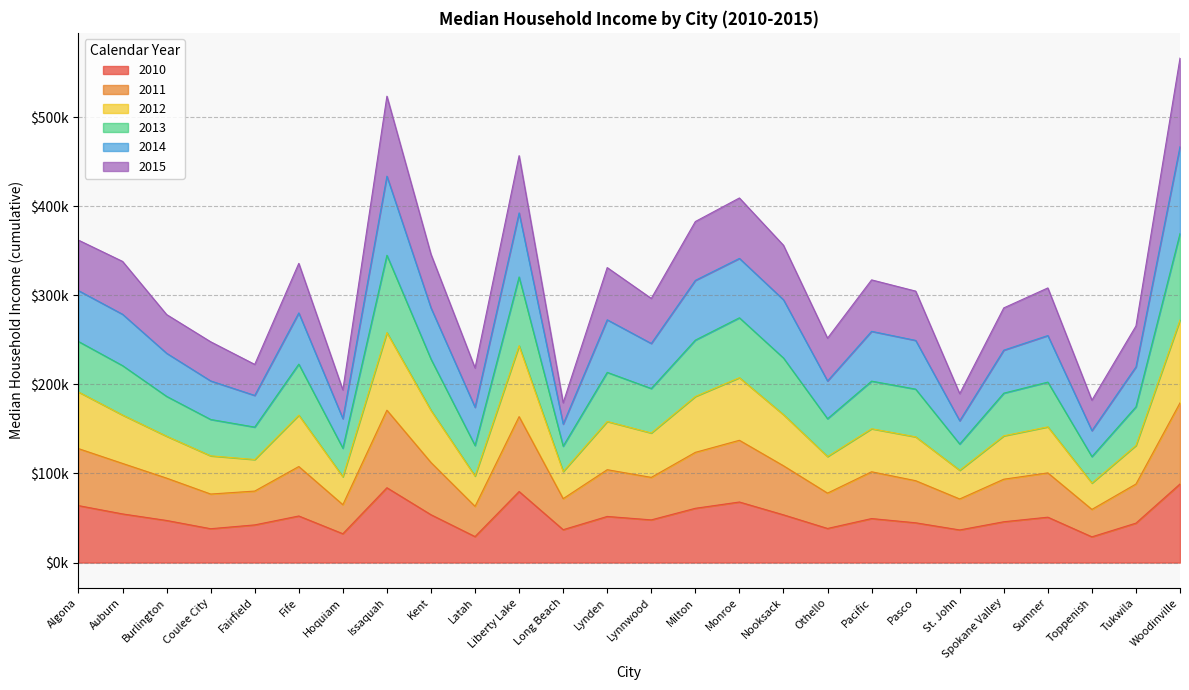

At which label does 2010 first exceed 49402?

Algona